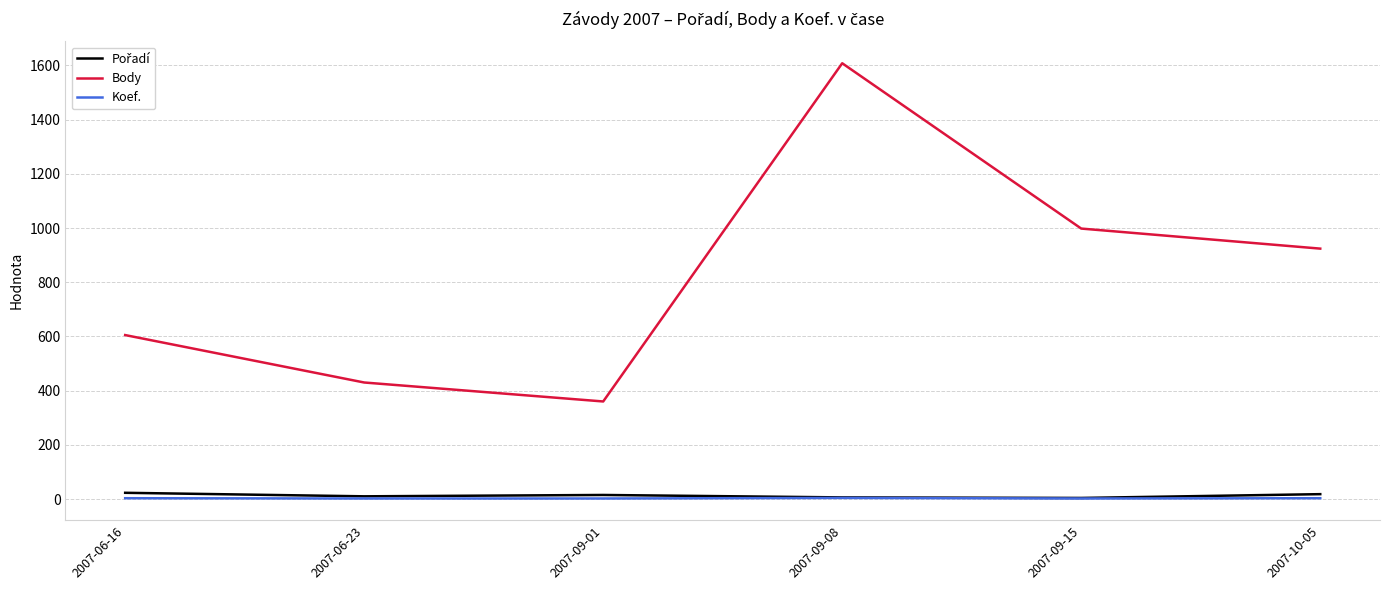

At which label does Body reach its peak?

2007-09-08